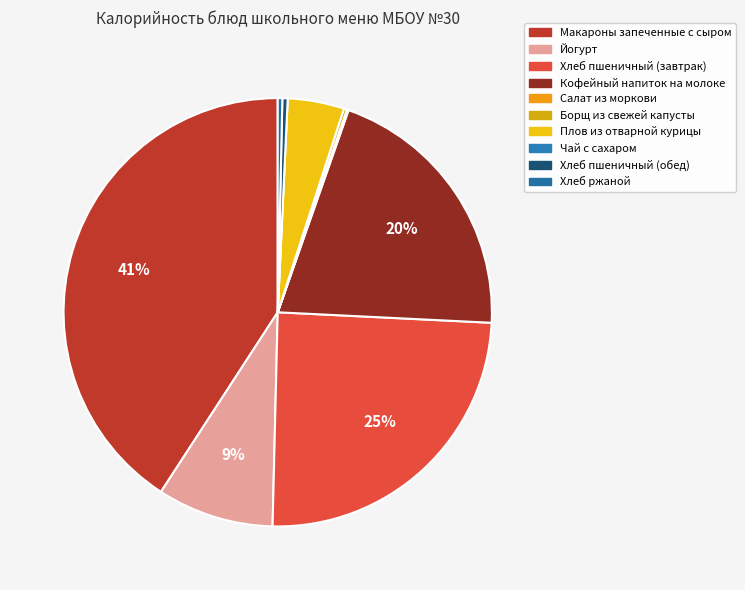

Count the number of slices in the pie.

10